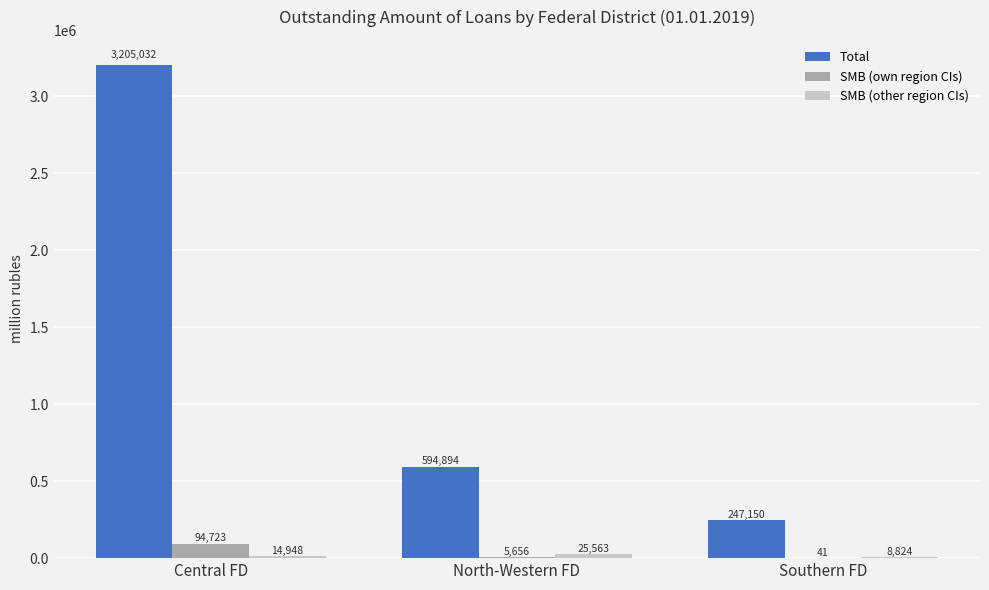

At which category is the sum across all series the highest?

Central FD